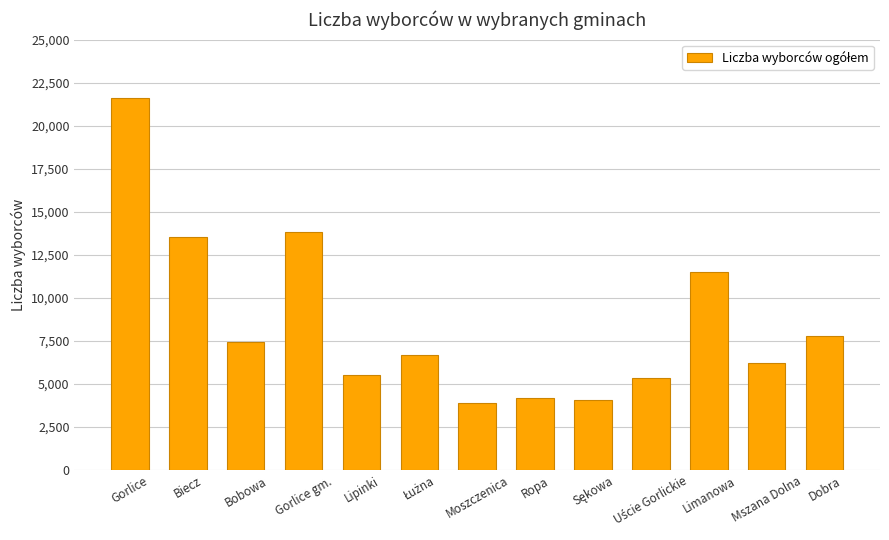

What is the label of the 10th bar from the right?

Gorlice gm.